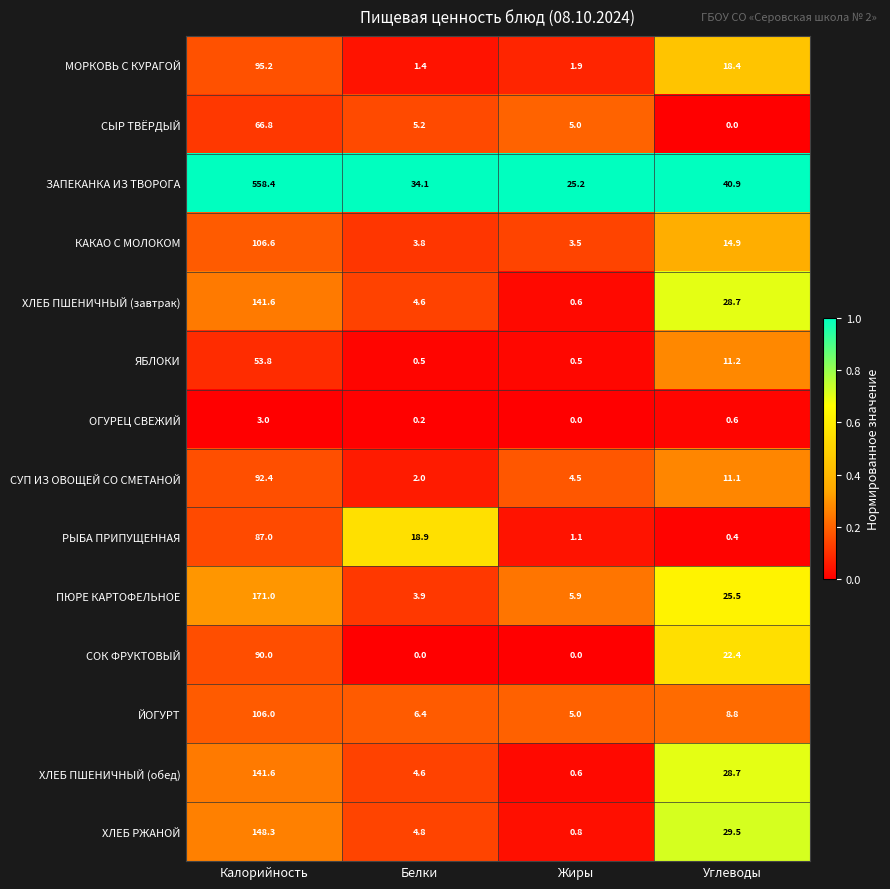

Between Жиры and Углеводы, which series saw the biggest shift?

ХЛЕБ РЖАНОЙ